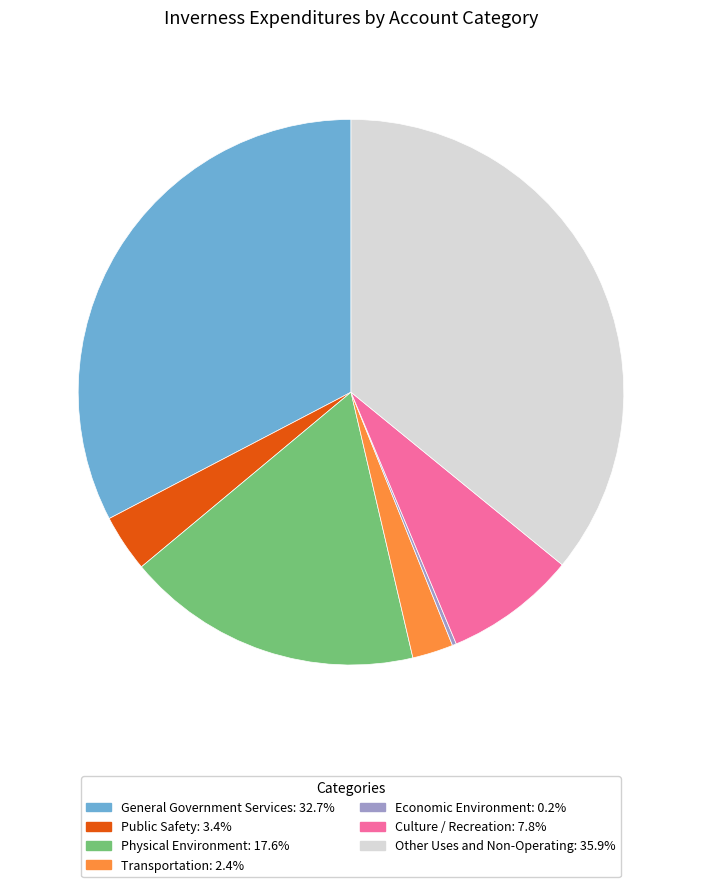

True or false: Culture / Recreation accounts for 8% of the total.

True